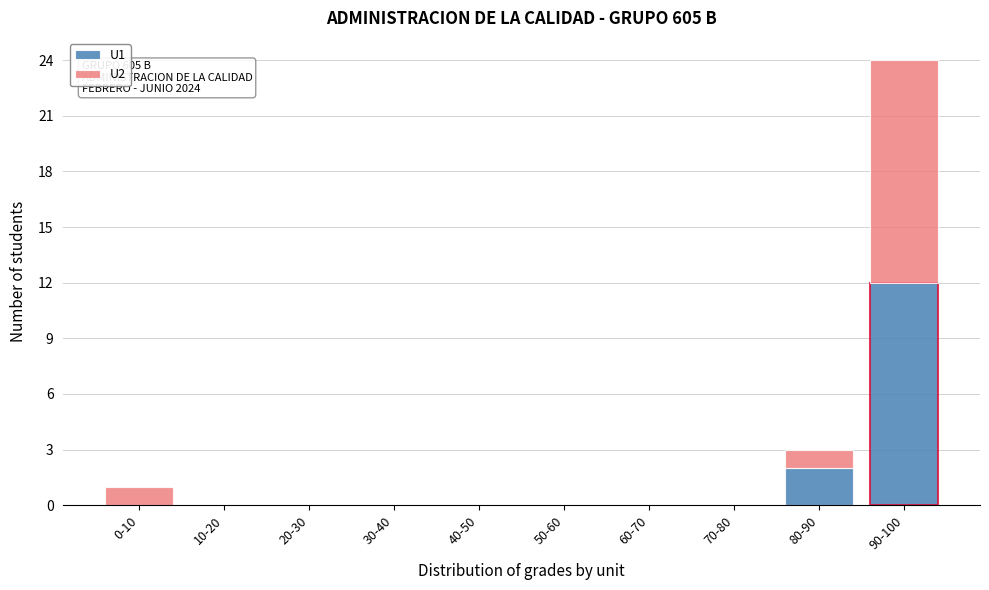

Reading right to left, list the values for the U1 series.

90-100=12	80-90=2	70-80=0	60-70=0	50-60=0	40-50=0	30-40=0	20-30=0	10-20=0	0-10=0